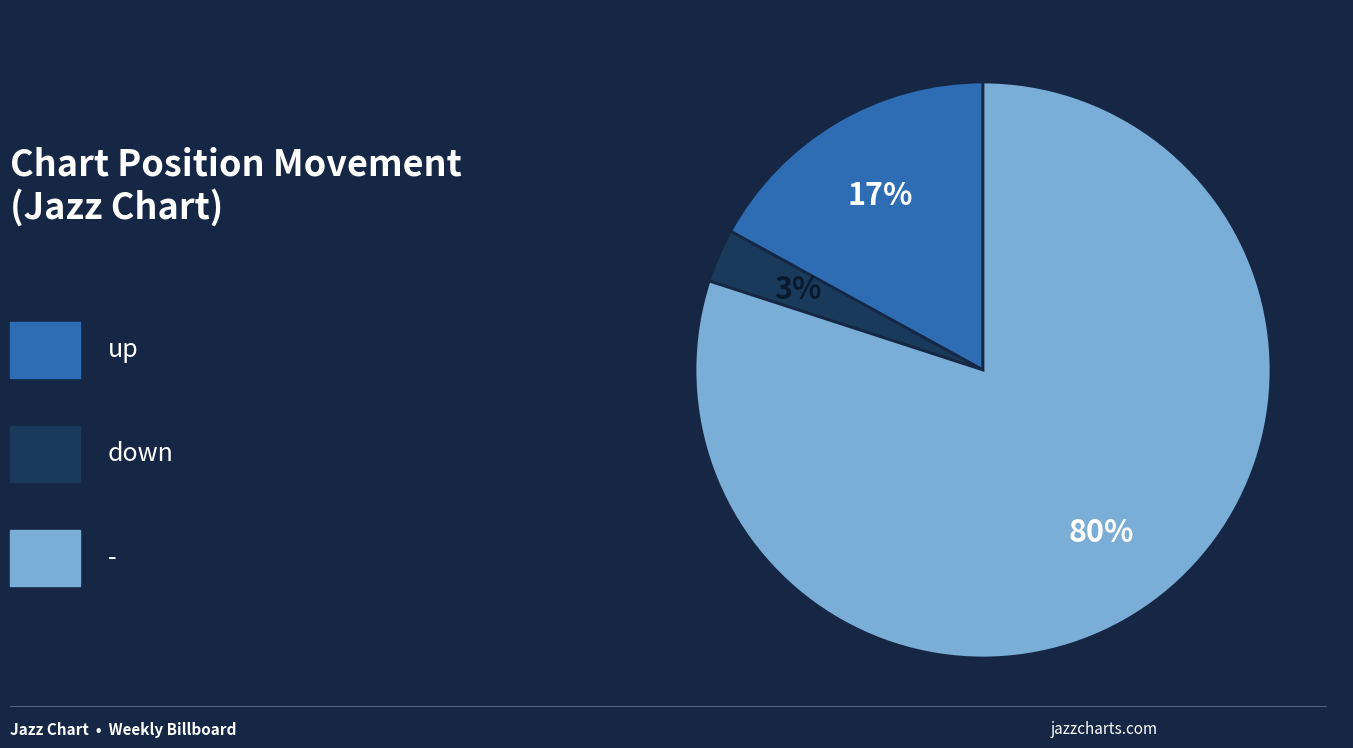

To the nearest percent, what is the difference between the largest and smallest slice percentages?

77%